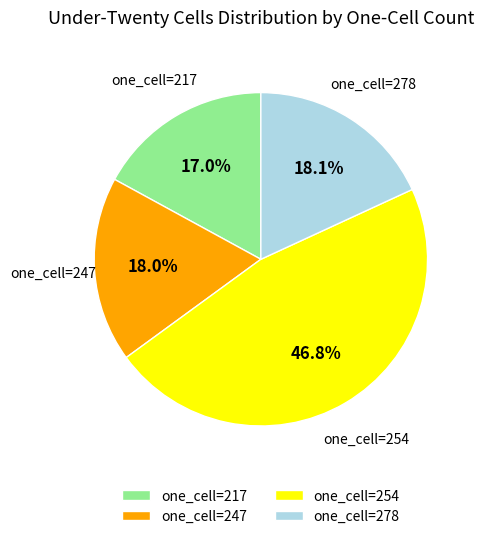

Is there any slice that represents more than half of the pie?

No